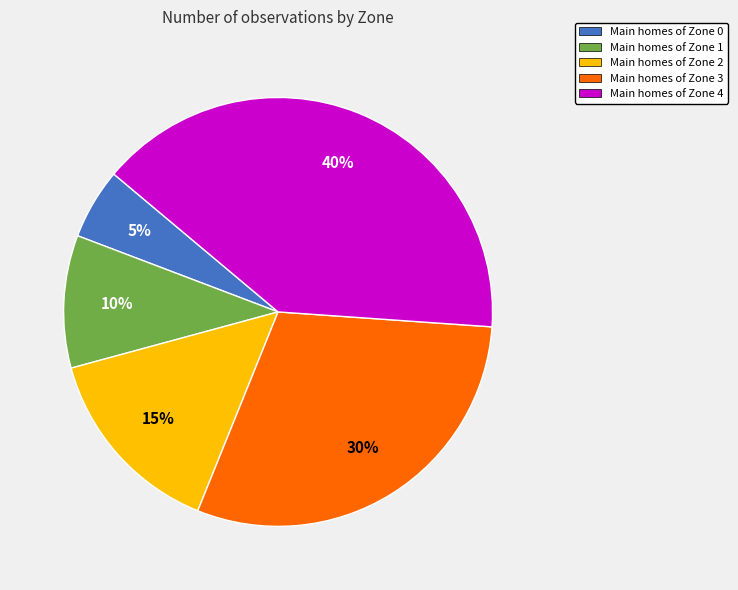

Which category has the biggest portion of the pie?

Main homes of Zone 4